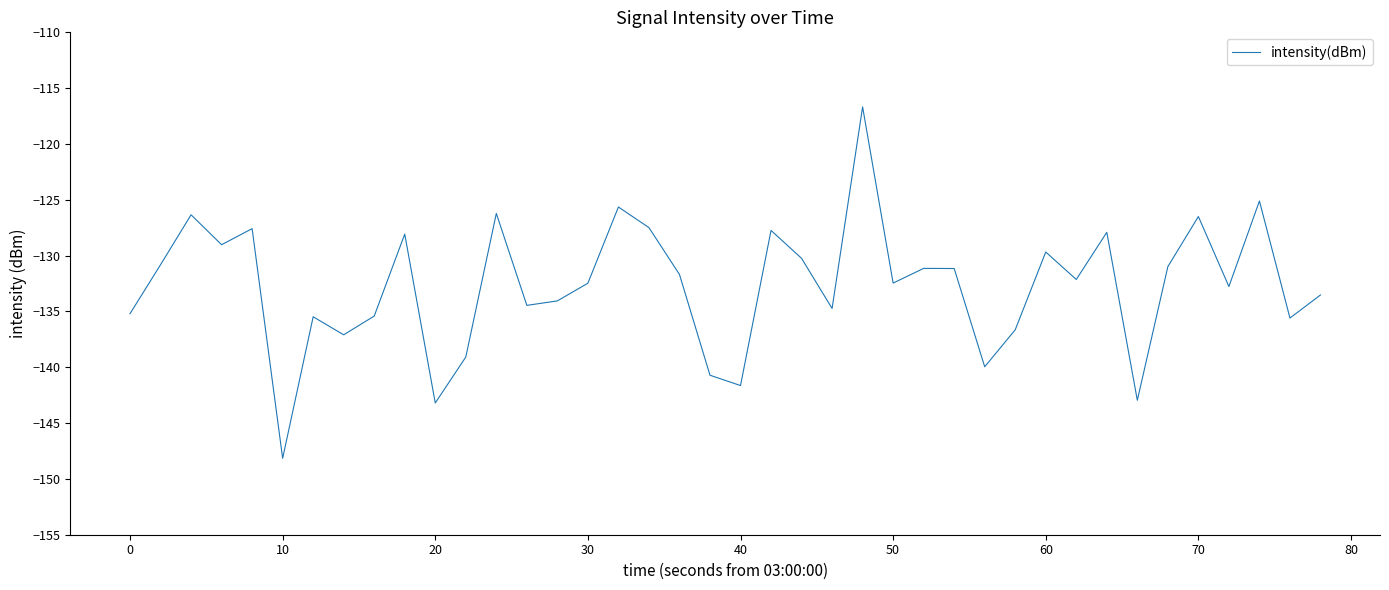

What is the difference between the maximum and minimum values?

31.5